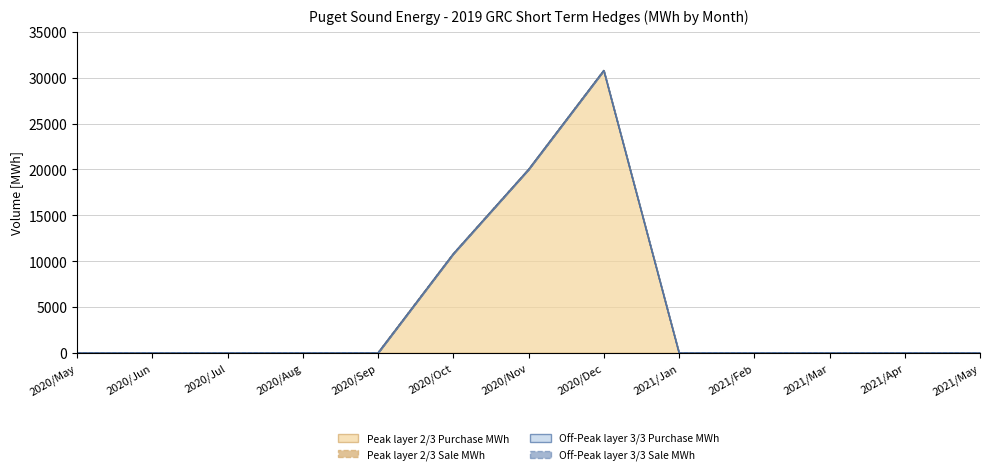

At which label does Peak layer 2/3 Sale MWh reach its minimum?

2020/May